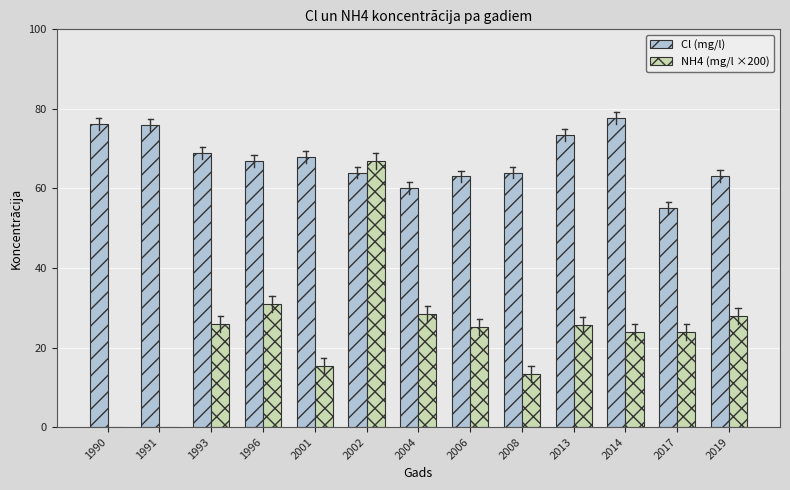

What is the sum of the Cl (mg/l) values at 2014 and 2006?

140.8